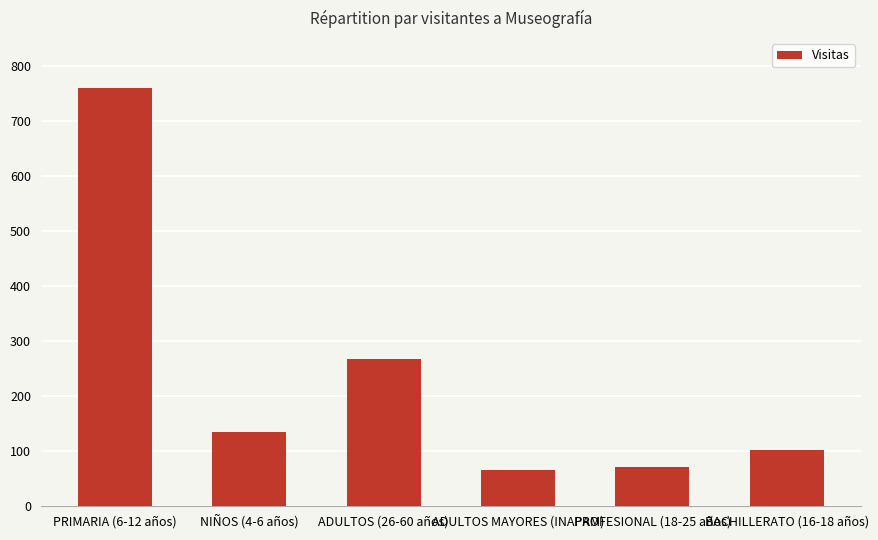

How many values are below 134?

3